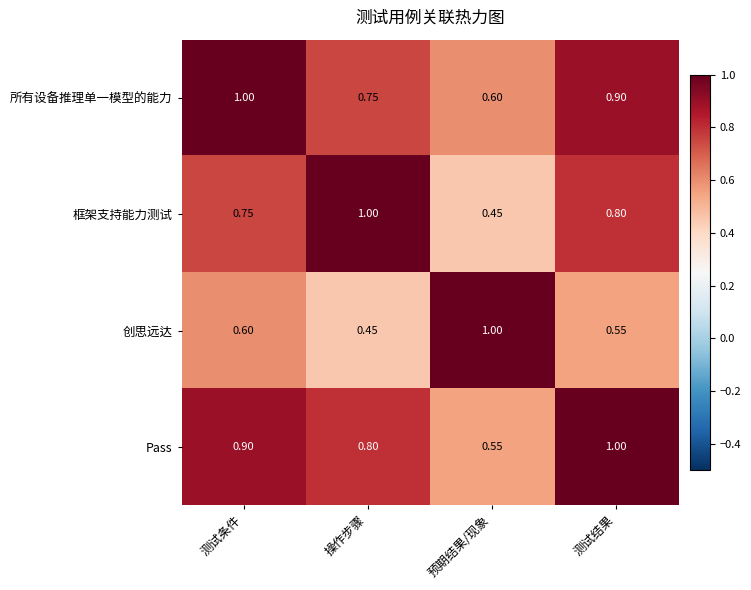

Which category has the highest value in the 所有设备推理单一模型的能力 series?

测试条件